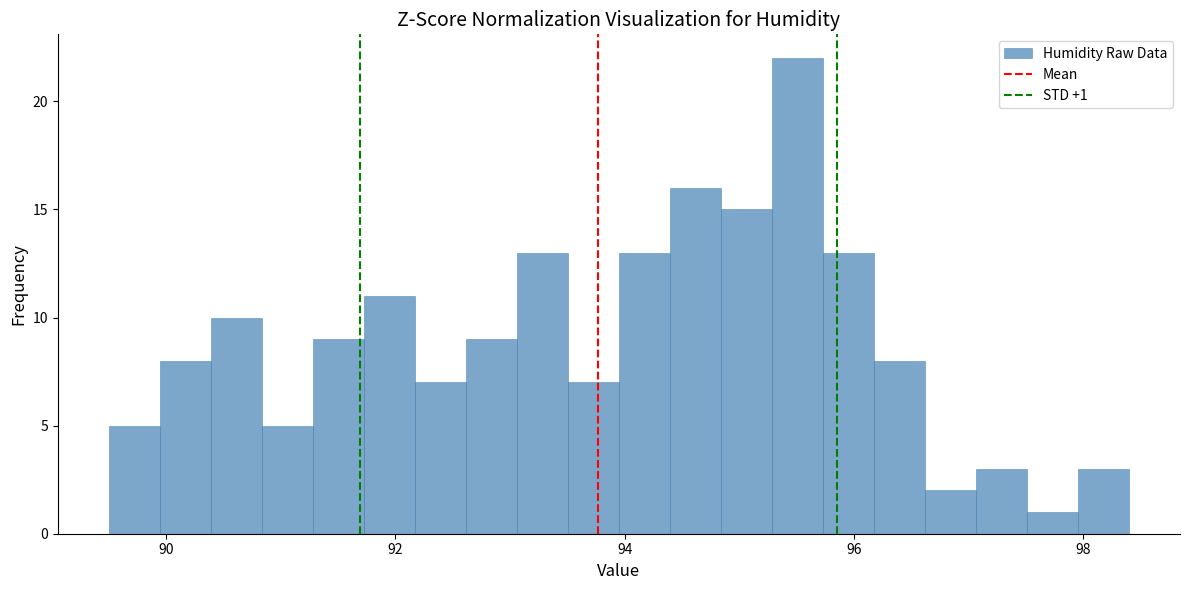

Around what value on the x-axis is the tallest bar? Give the approximate position of its centre, as read against the axis.

95.6